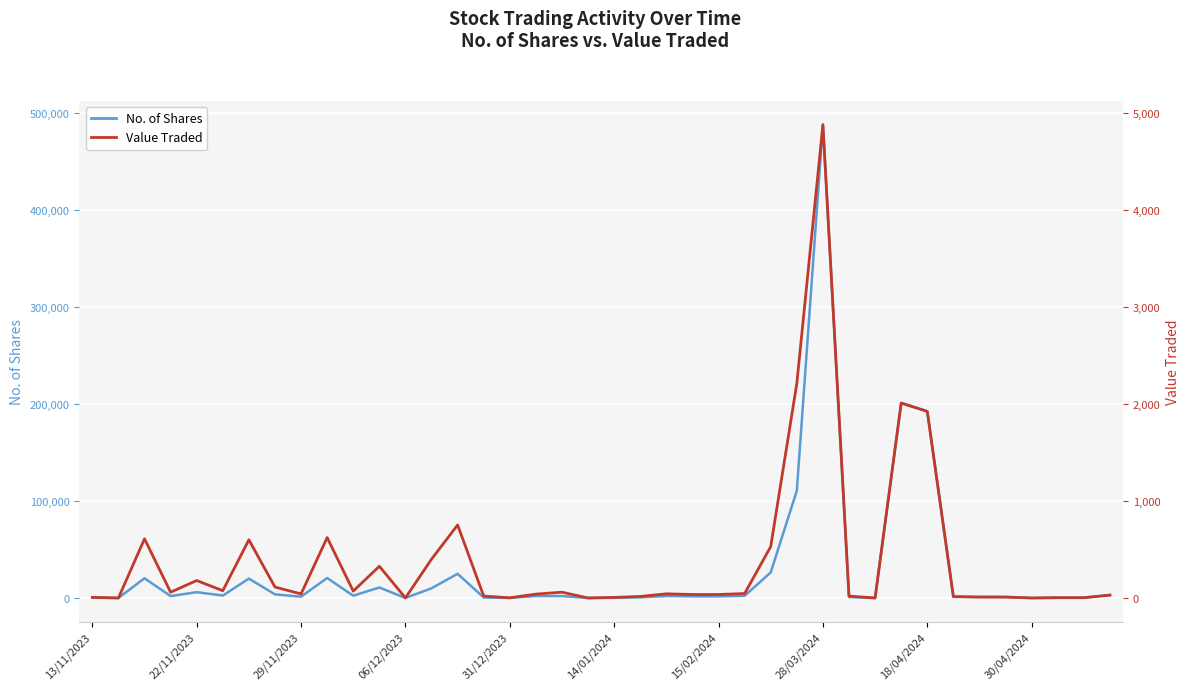

At which category is the sum across all series the highest?

28/03/2024